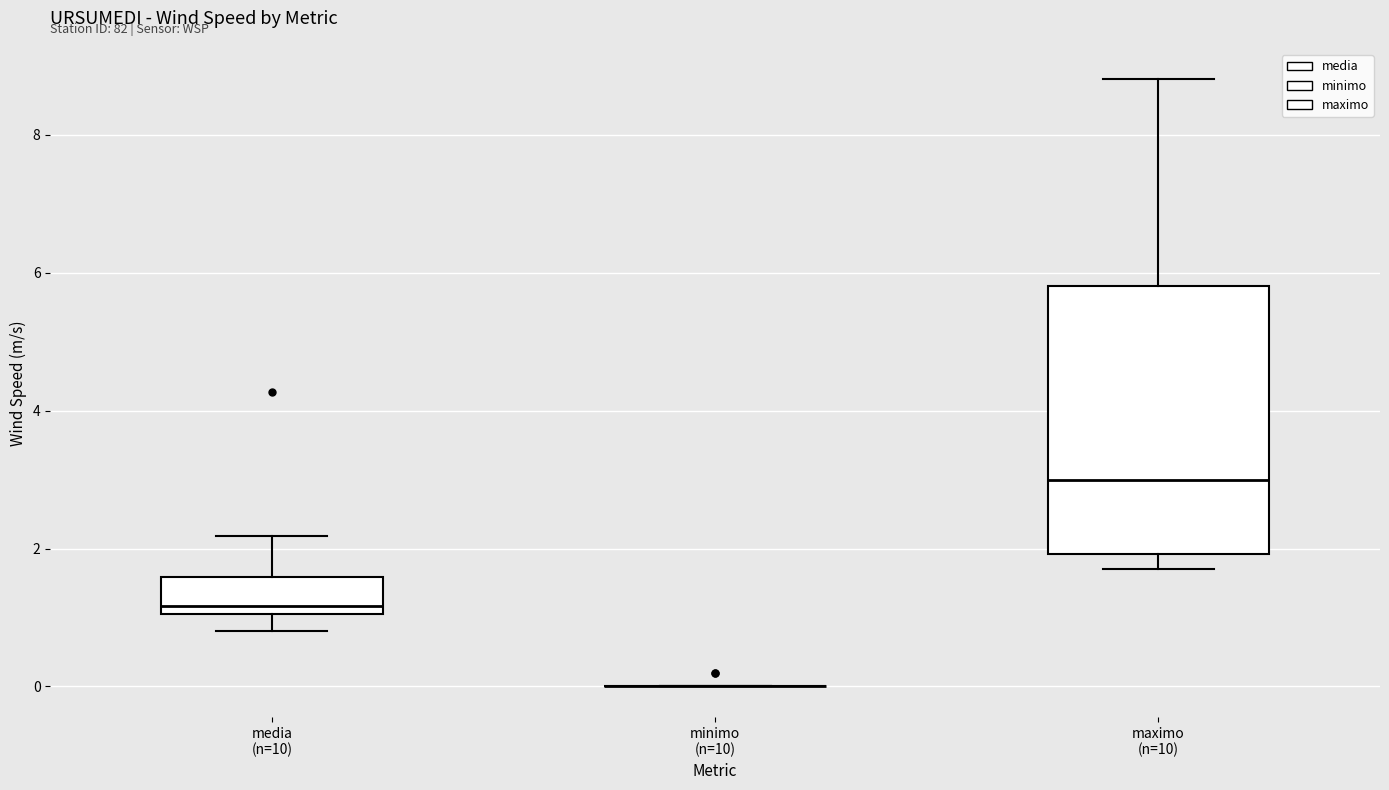

Reading left to right, read every box against the y-axis: the position of its median line, the range the box covers, and the ends of its whiskers. The values are not printed on the chart, so give them approximately, as read against the axis.

media (n=10): median 1.2, box 1.0 to 1.6, whiskers 0.8 to 2.2
minimo (n=10): box collapsed to a line at 0.0, whiskers 0.0 to 0.0
maximo (n=10): median 3.0, box 2.0 to 5.8, whiskers 1.8 to 8.8